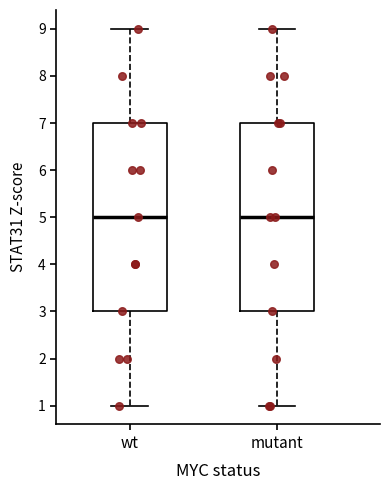

Where does the upper whisker of the box for wt end on the y-axis? The values are not printed on the chart, so give them approximately, as read against the axis.

9